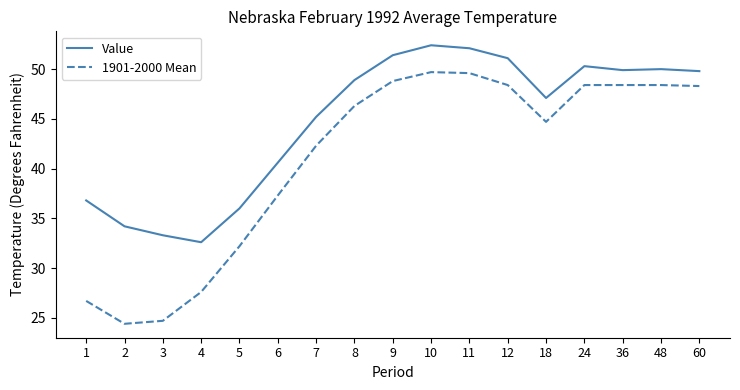

Is the value of 1901-2000 Mean at 48 greater than the value of Value at 2?

Yes